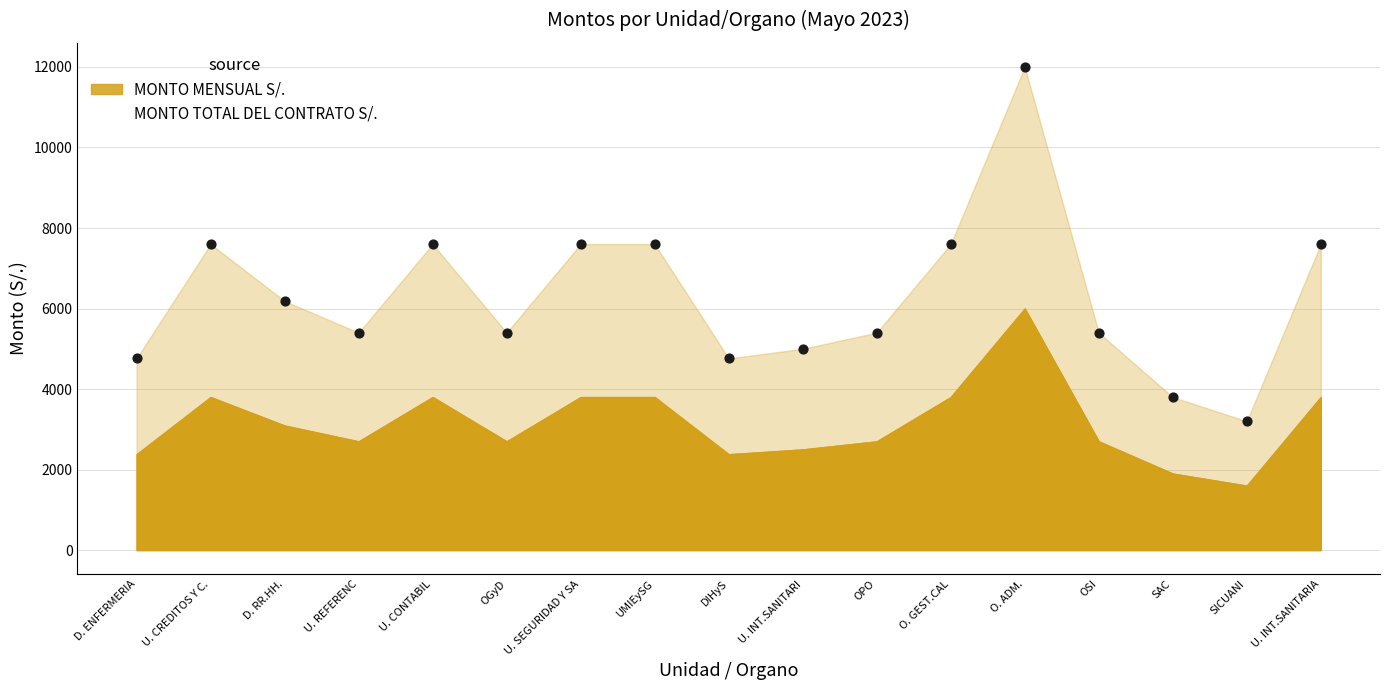

What is the range of Y values (max minus min)?

8800.1